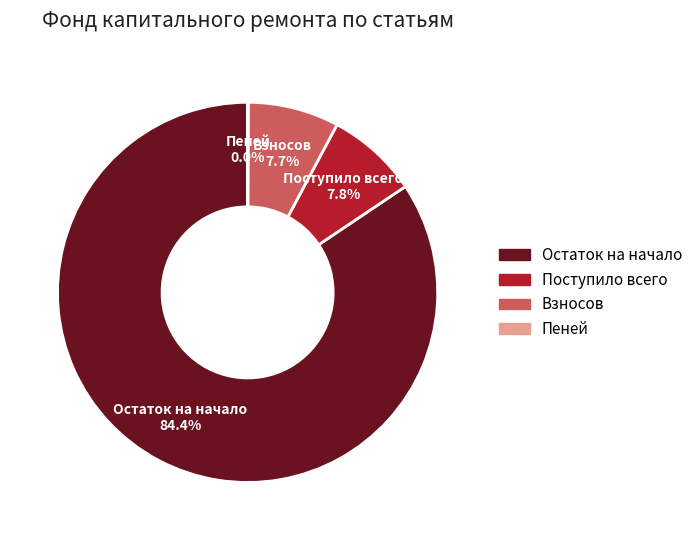

To the nearest percent, what is the difference between the largest and smallest slice percentages?

84%